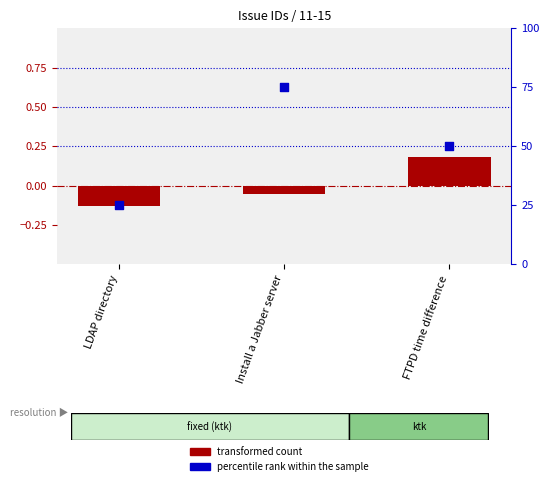

At which category is the sum across all series the highest?

Install a Jabber server